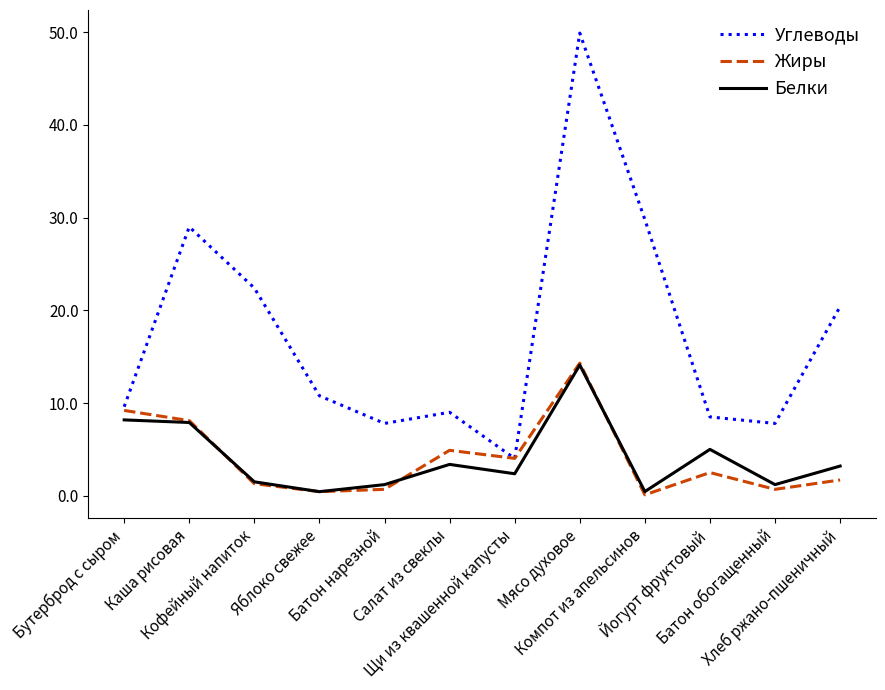

After their last crossing, which series has the higher values: Углеводы or Жиры?

Углеводы